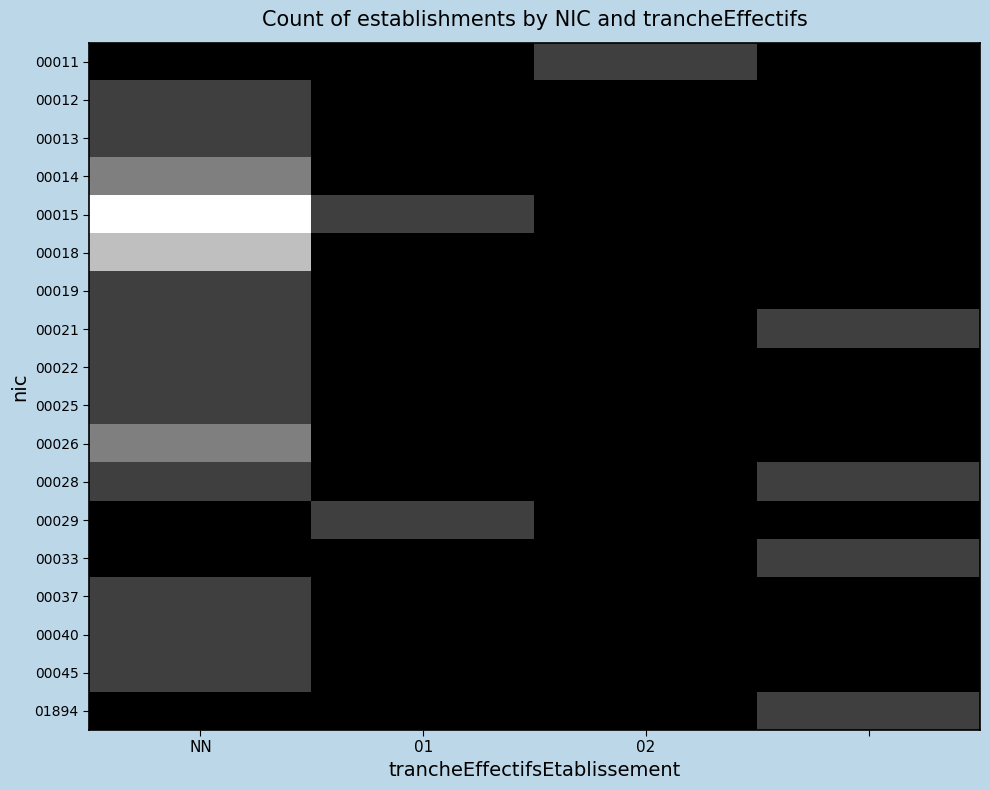

Which series has the largest total across all categories?

00015